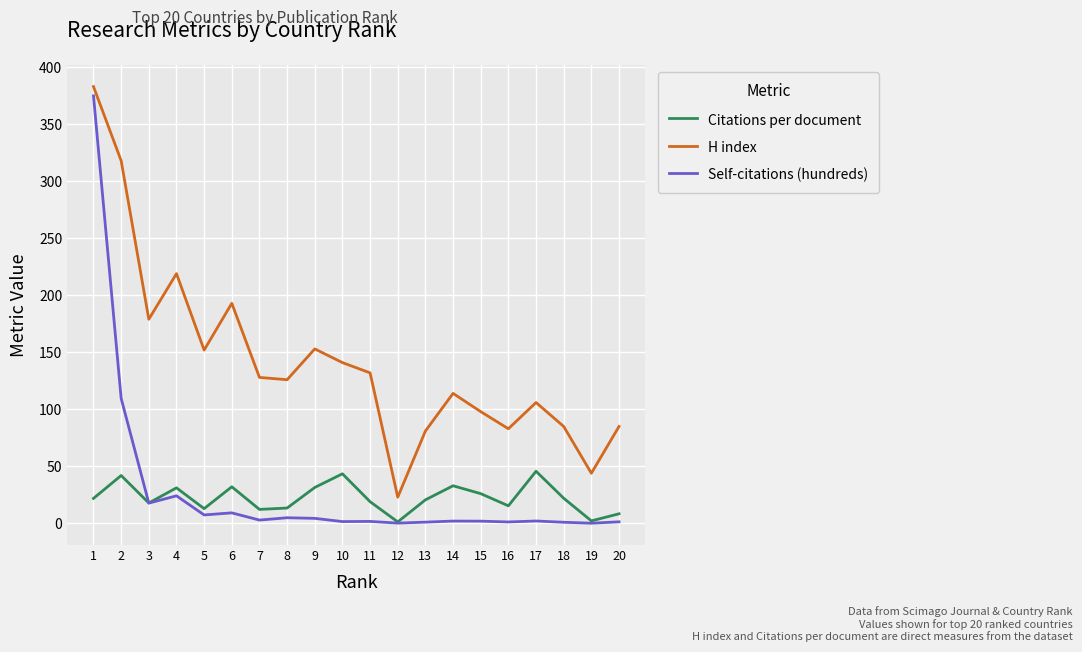

Is this an area chart (filled region under the line)?

No